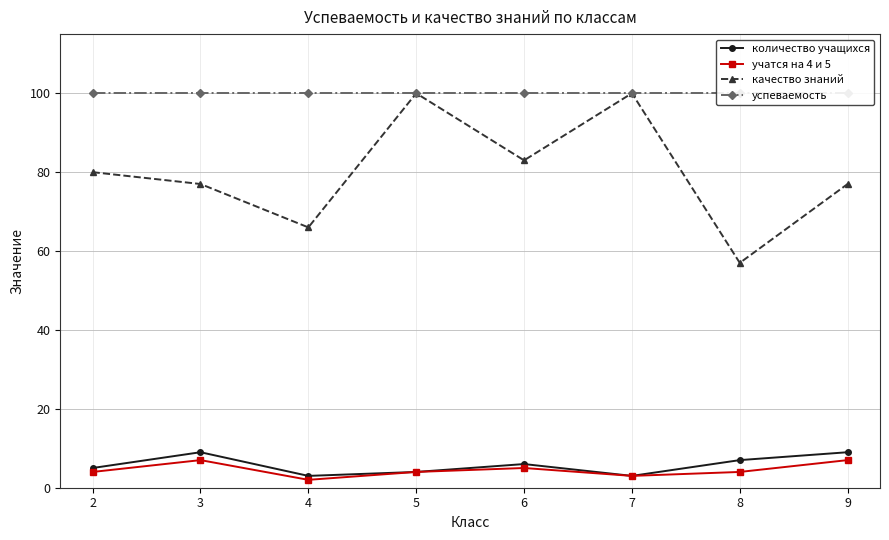

At 7, list the series in order from smallest to largest.

количество учащихся, учатся на 4 и 5, качество знаний, успеваемость